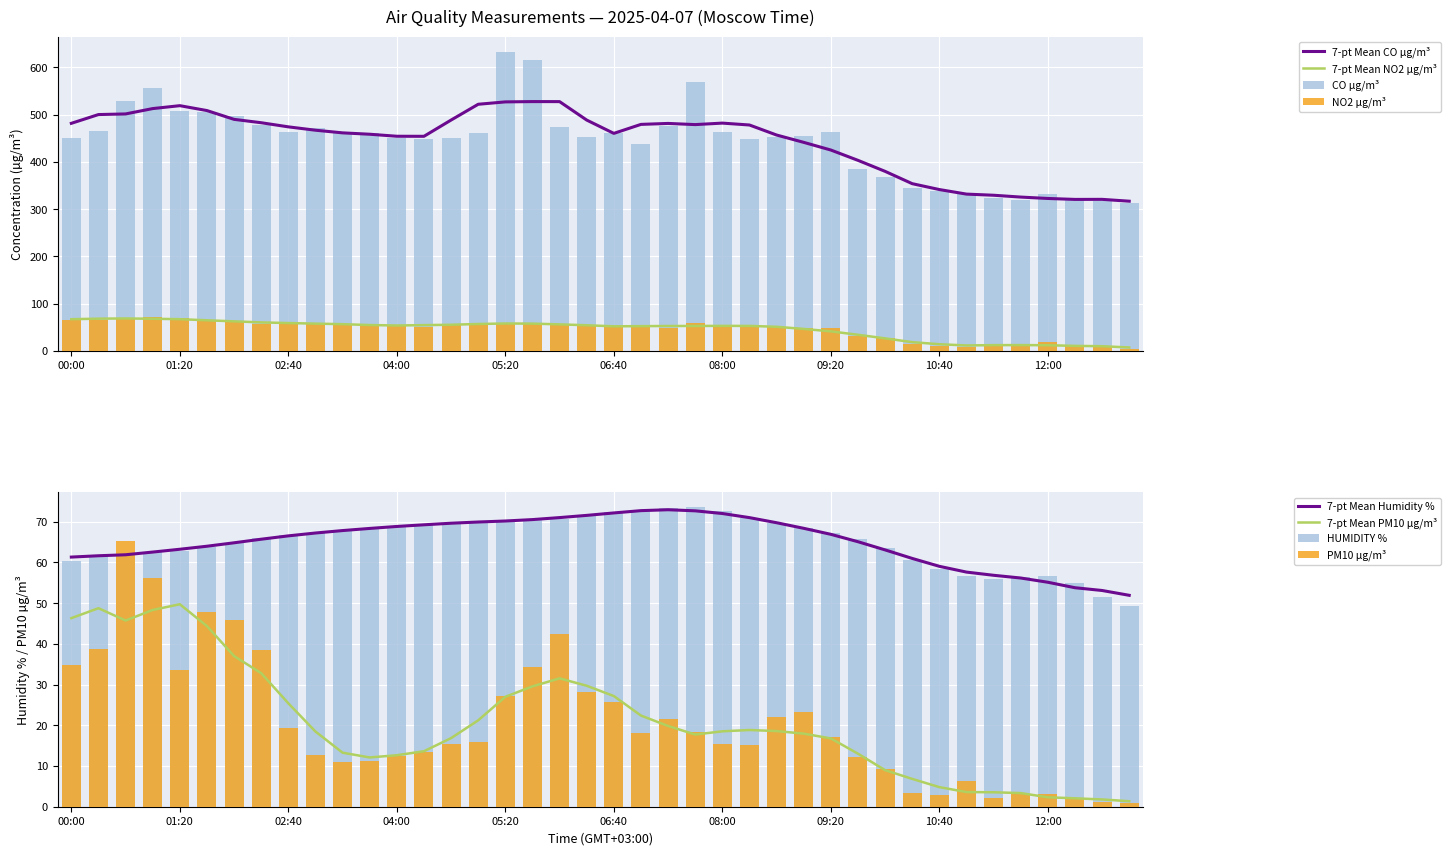

What value does the NO2 µg/m³ series have at 09:40?

32.5